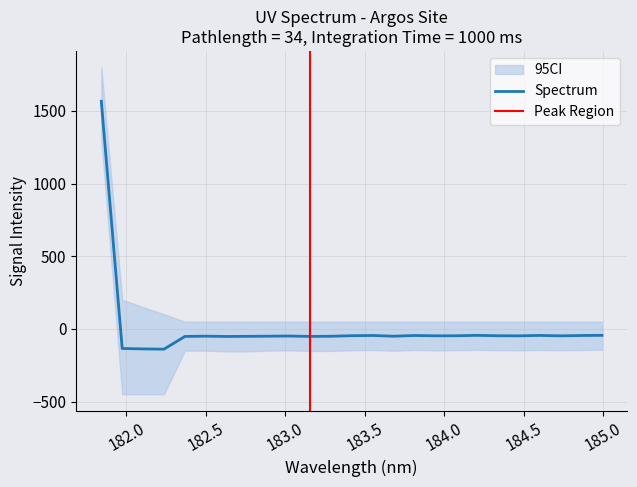

What is the minimum value shown in the chart?

-140.0